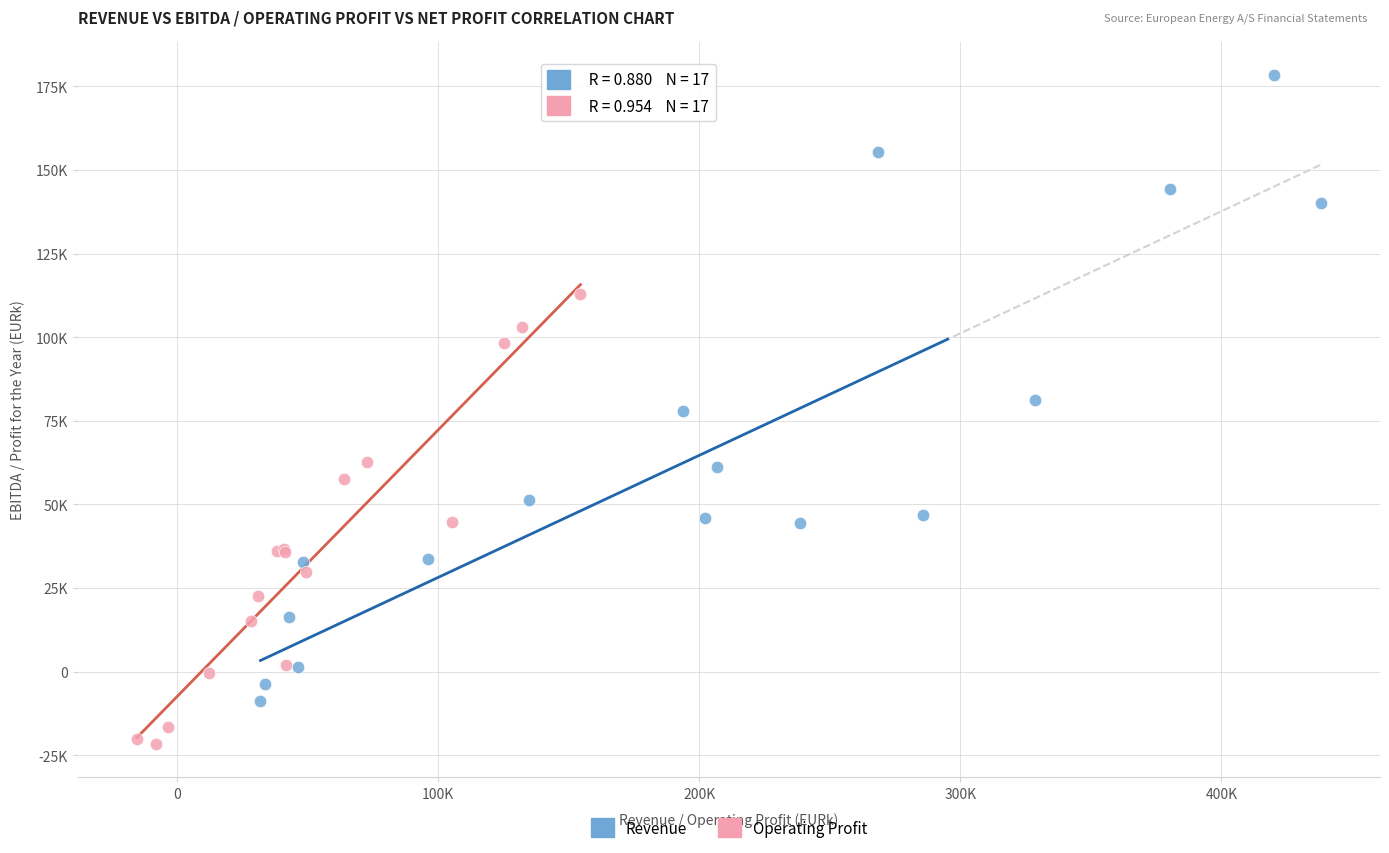

What are all the series names shown in the legend?

Revenue, Operating Profit